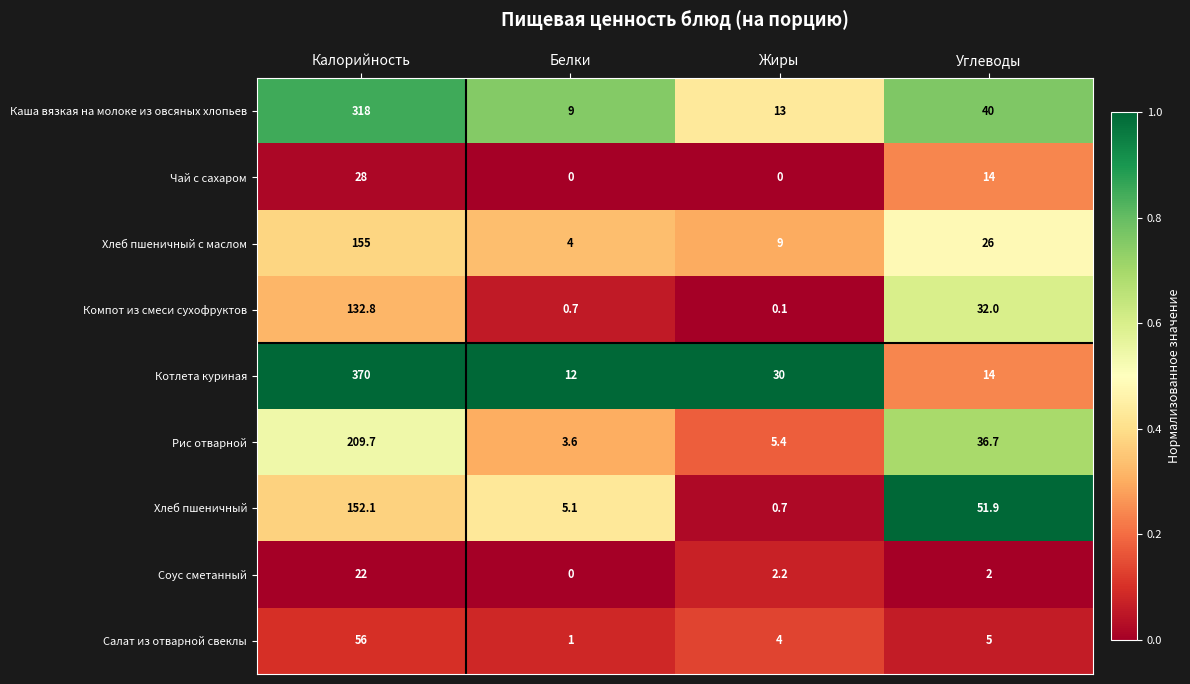

At Жиры, list the series in order from smallest to largest.

Чай с сахаром, Компот из смеси сухофруктов, Хлеб пшеничный, Соус сметанный, Салат из отварной свеклы, Рис отварной, Хлеб пшеничный с маслом, Каша вязкая на молоке из овсяных хлопьев, Котлета куриная